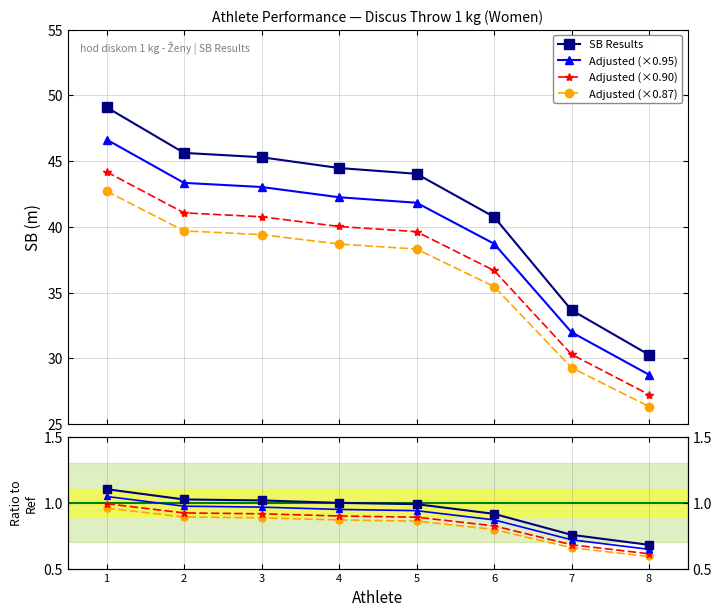

How many lines are shown in the chart?

4